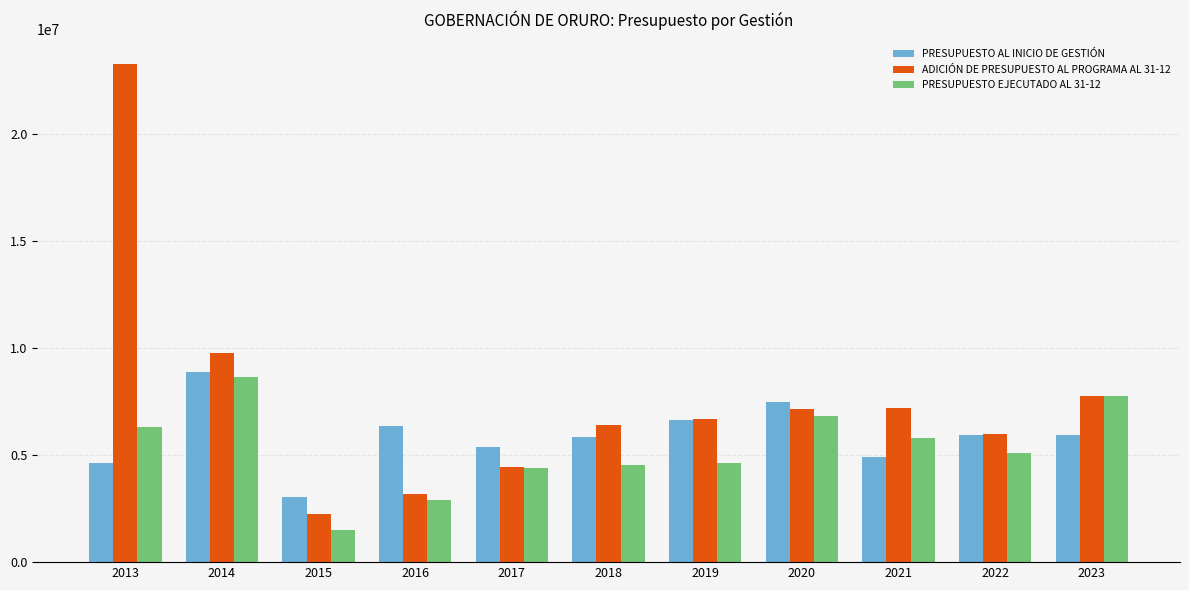

The value of ADICIÓN DE PRESUPUESTO AL PROGRAMA AL 31-12 at 2014 is 9760866.0. True or false?

True